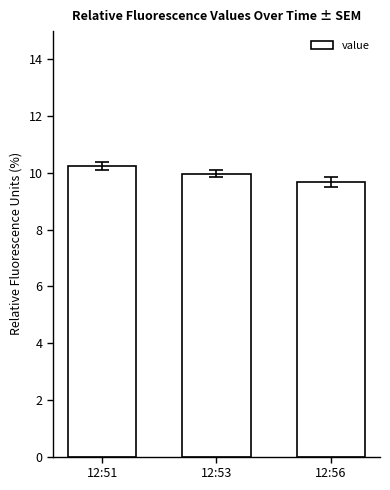

Approximately how many times larger is the value at 12:56 compared to 12:51?

0.9